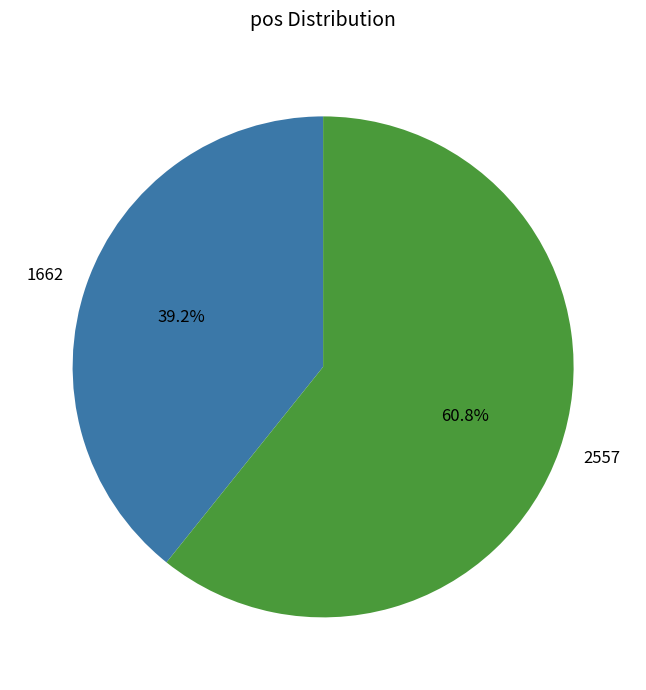

The 1662 slice represents 39% of the pie. True or false?

True